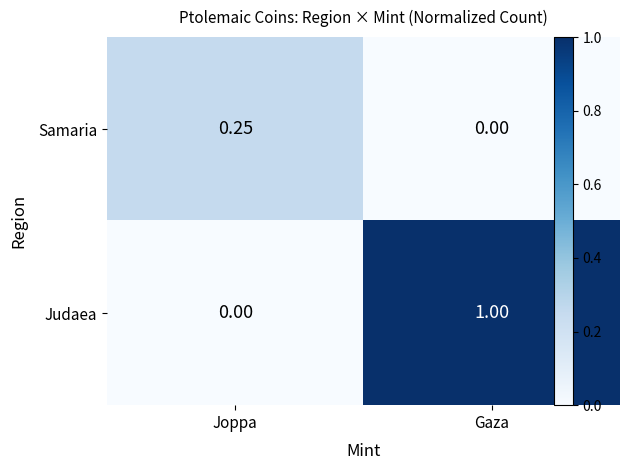

Between Joppa and Gaza, which is larger?

Joppa